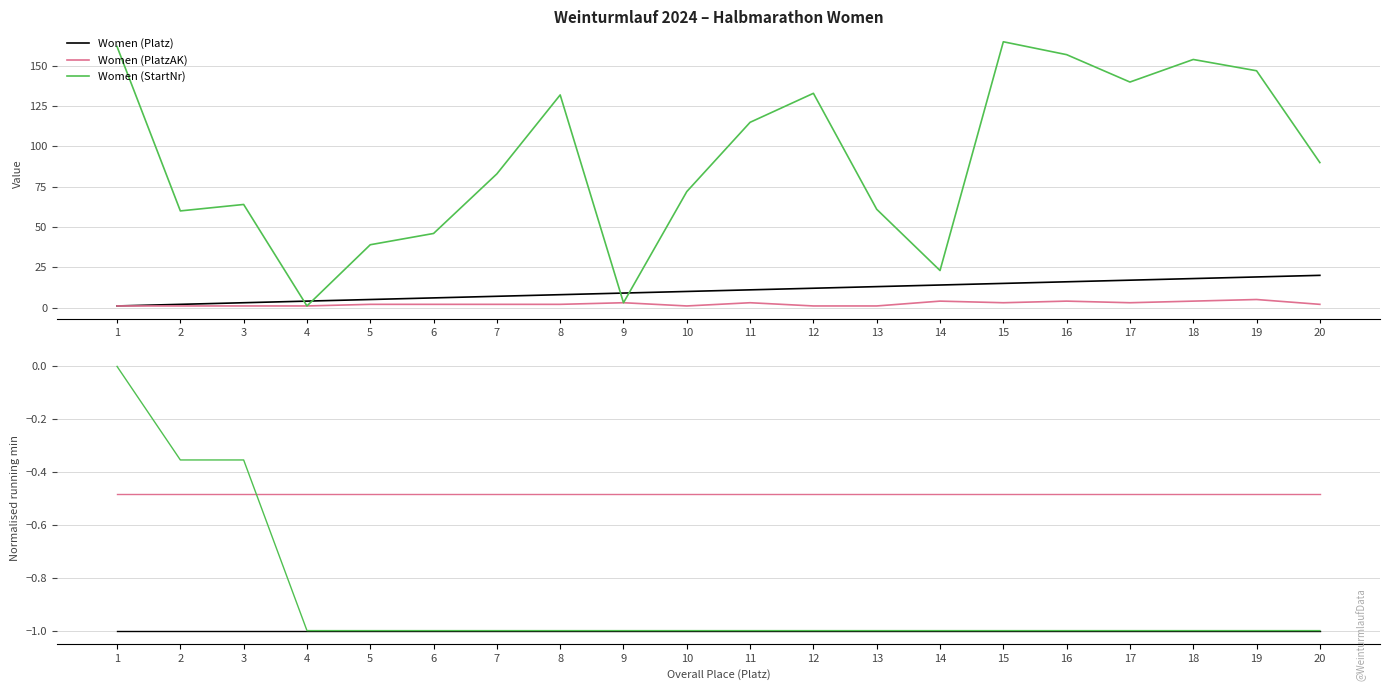

Between 6 and 8, which series saw the biggest shift?

Women (Platz)